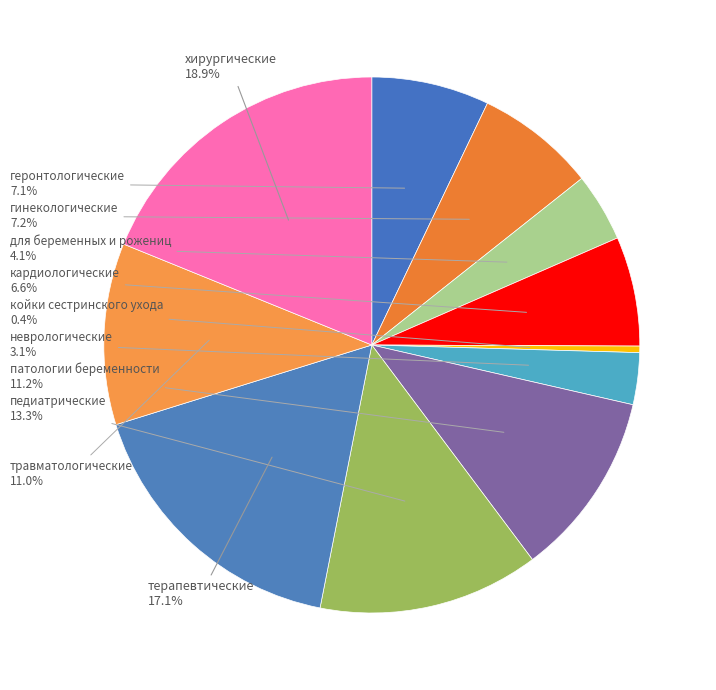

Count the number of slices in the pie.

11